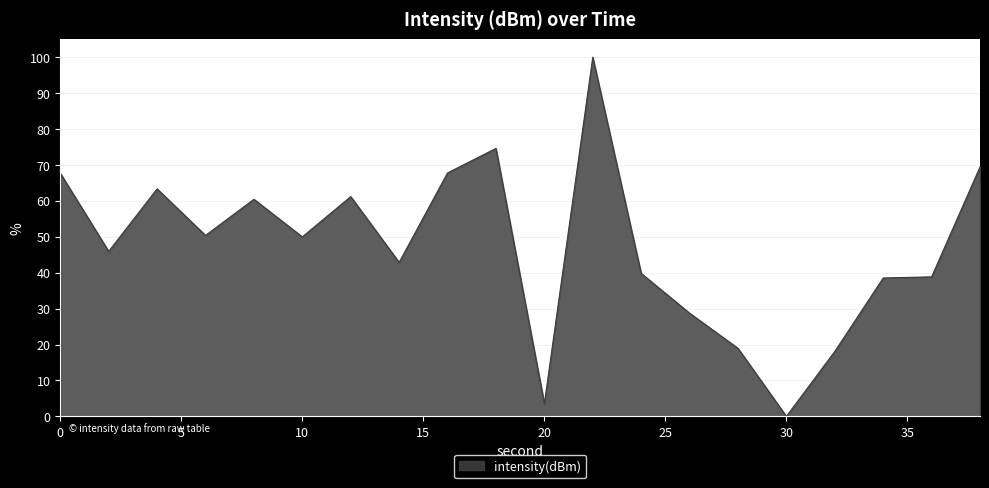

What is the maximum value shown in the chart?

100.0